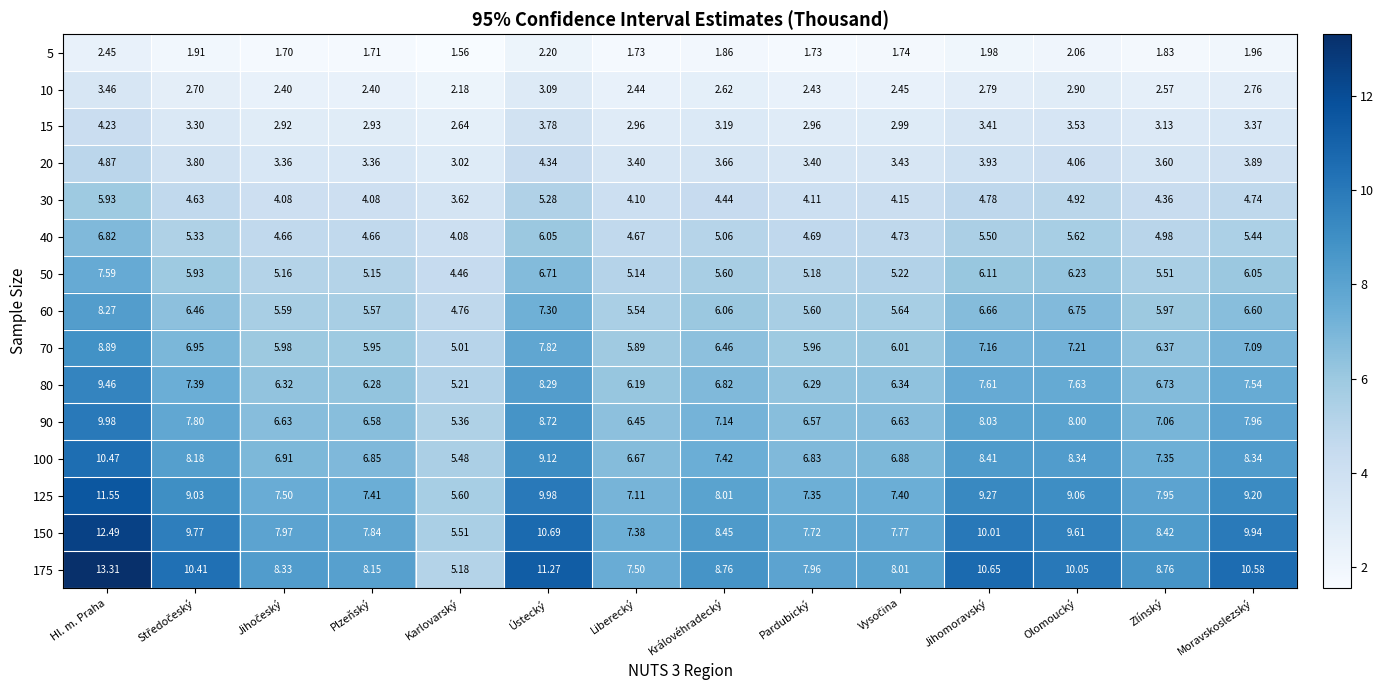

Where is 150 nearest to the value 9?

Královéhradecký